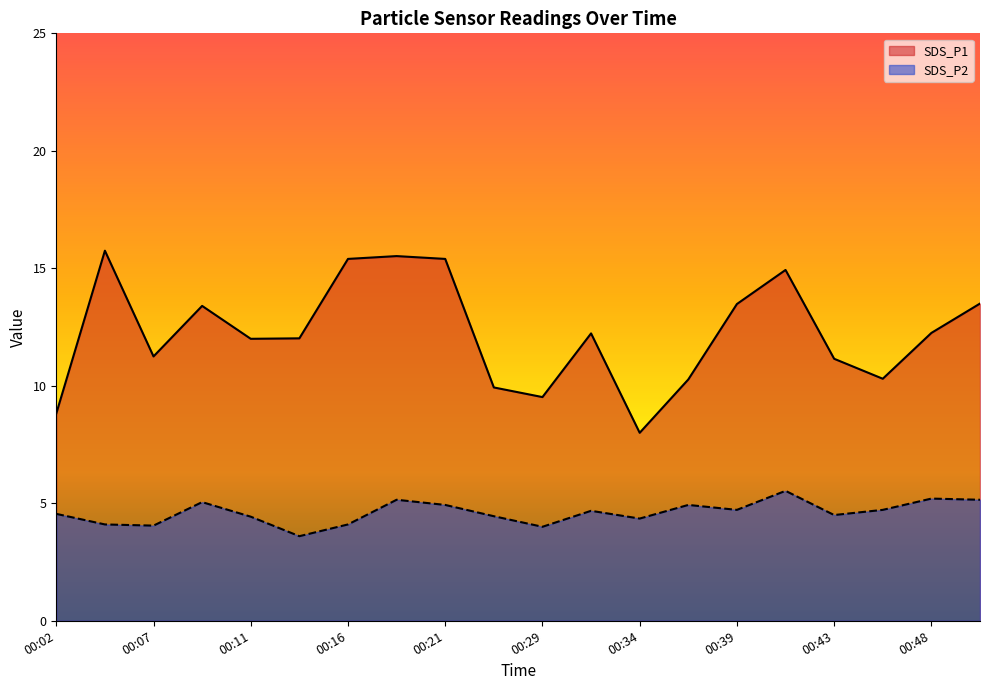

True or false: SDS_P2 and SDS_P1 intersect in this chart.

False